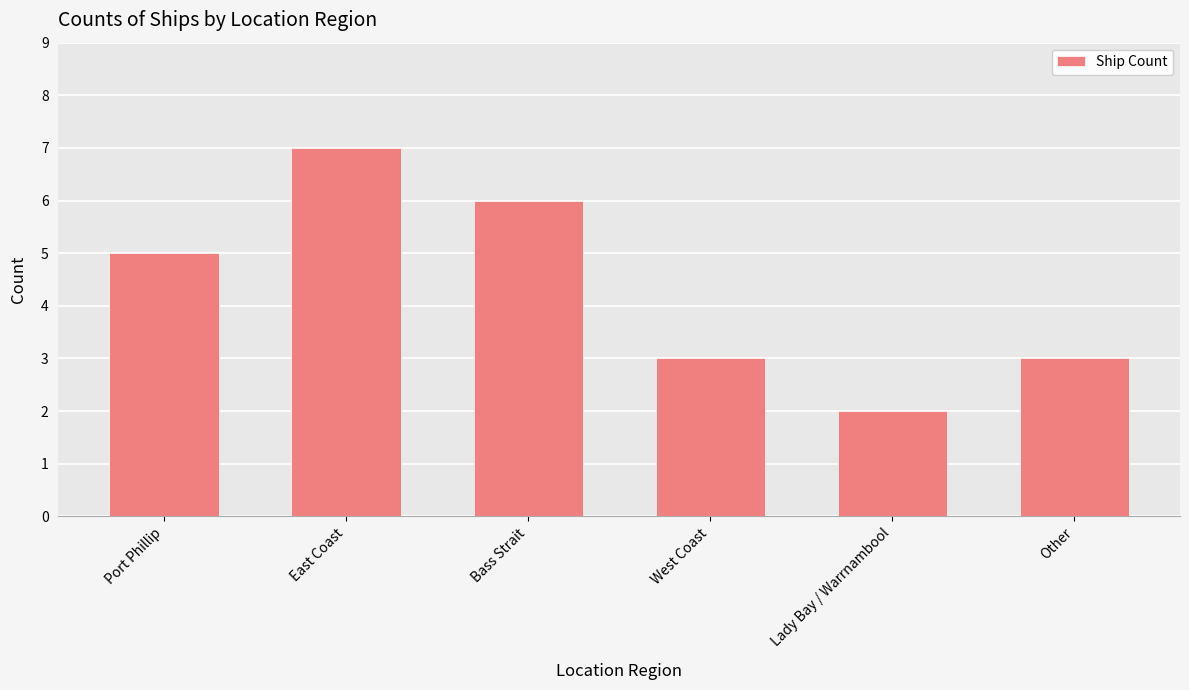

What position from the right is Bass Strait?

4